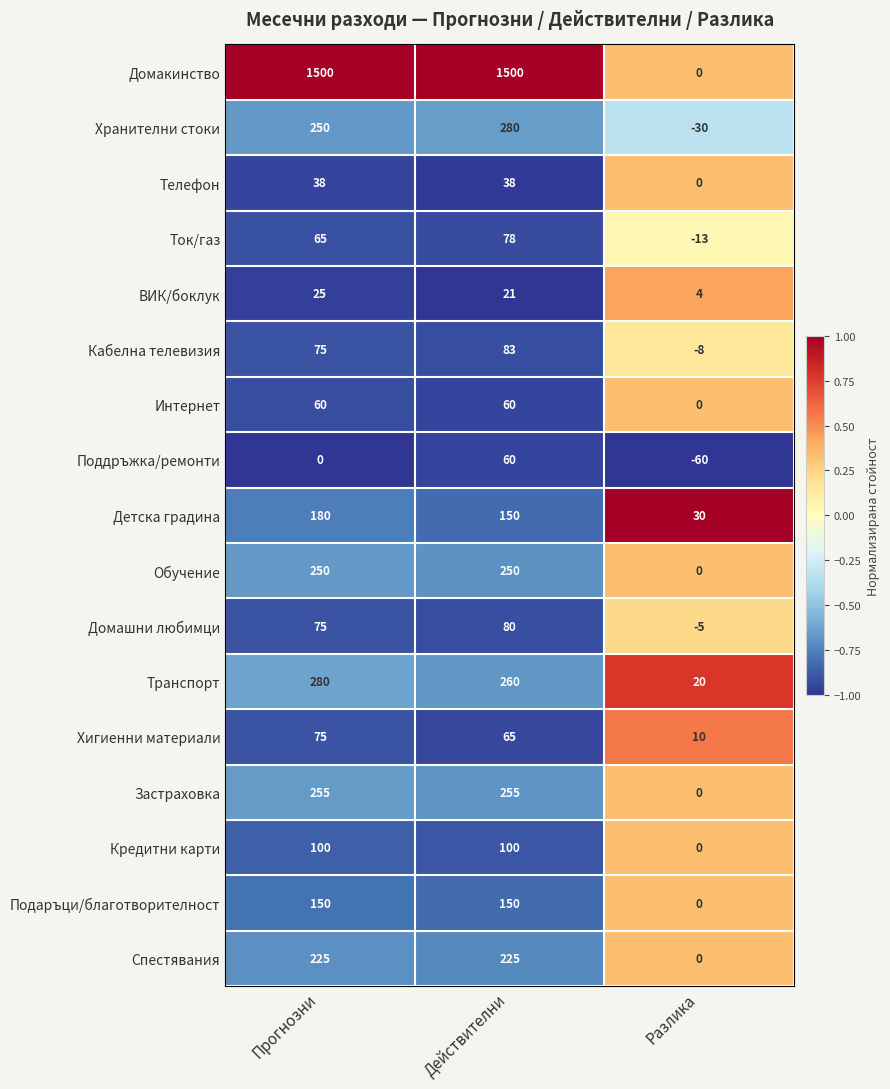

Count the number of categories in the chart.

3